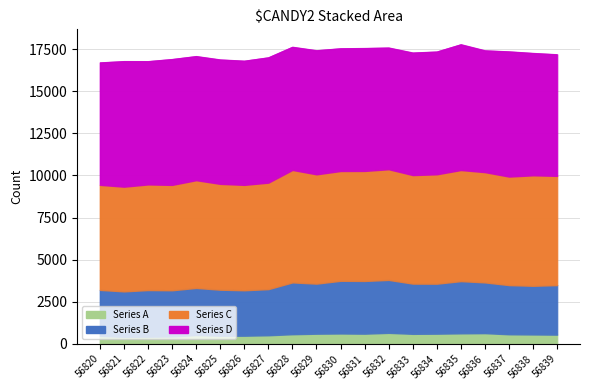

Rank the series by their maximum value, from highest to lowest.

Series D, Series C, Series B, Series A